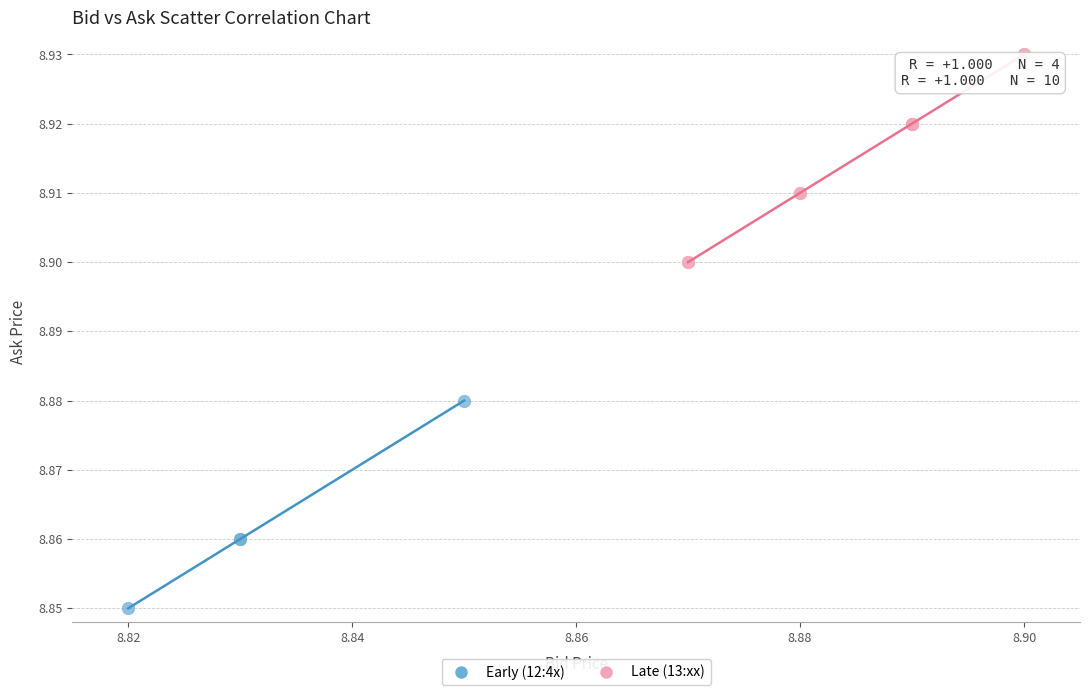

What are all the series names shown in the legend?

Early (12:4x), Late (13:xx)